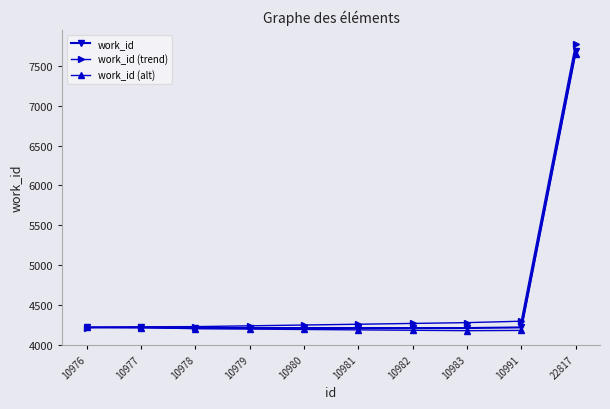

What is the spread (max minus min) of values at 10976?

4.2